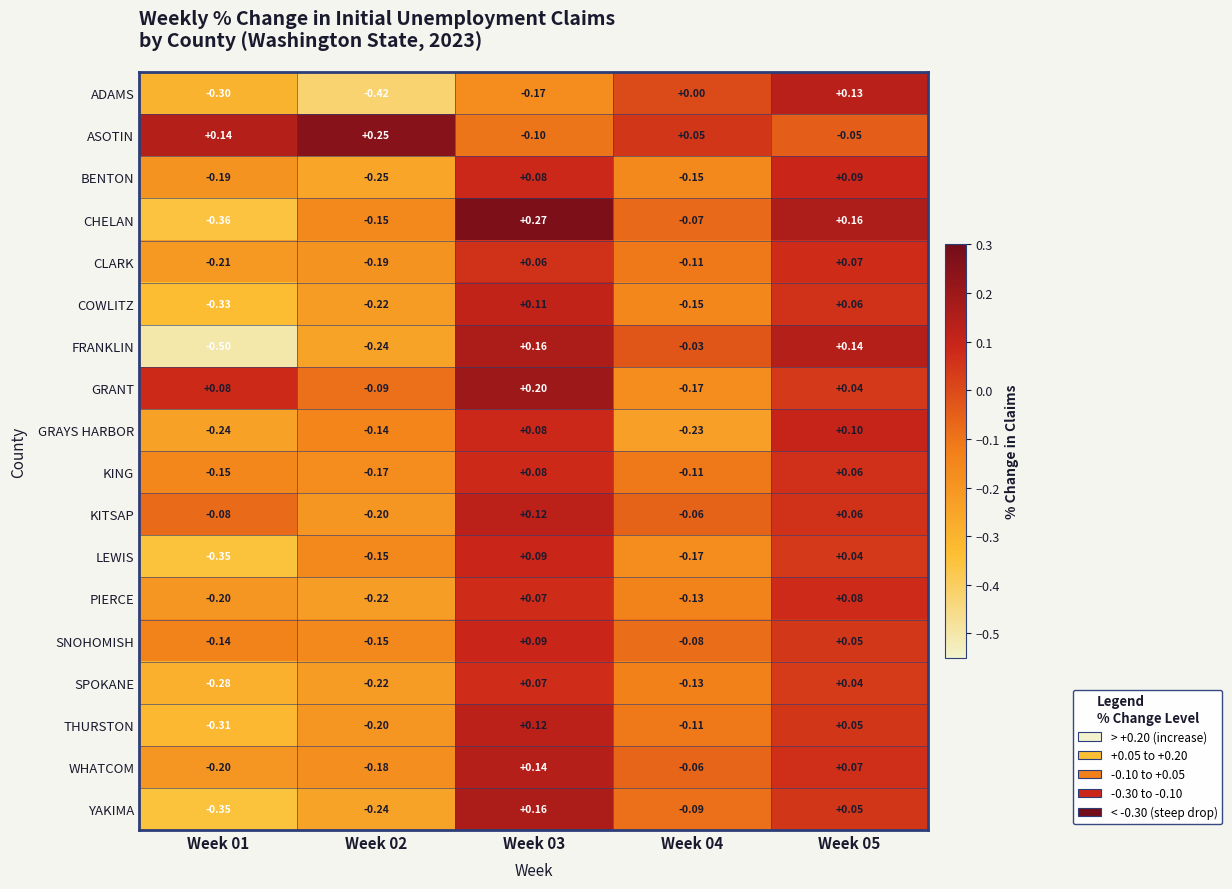

Which series has the largest range (max minus min)?

FRANKLIN